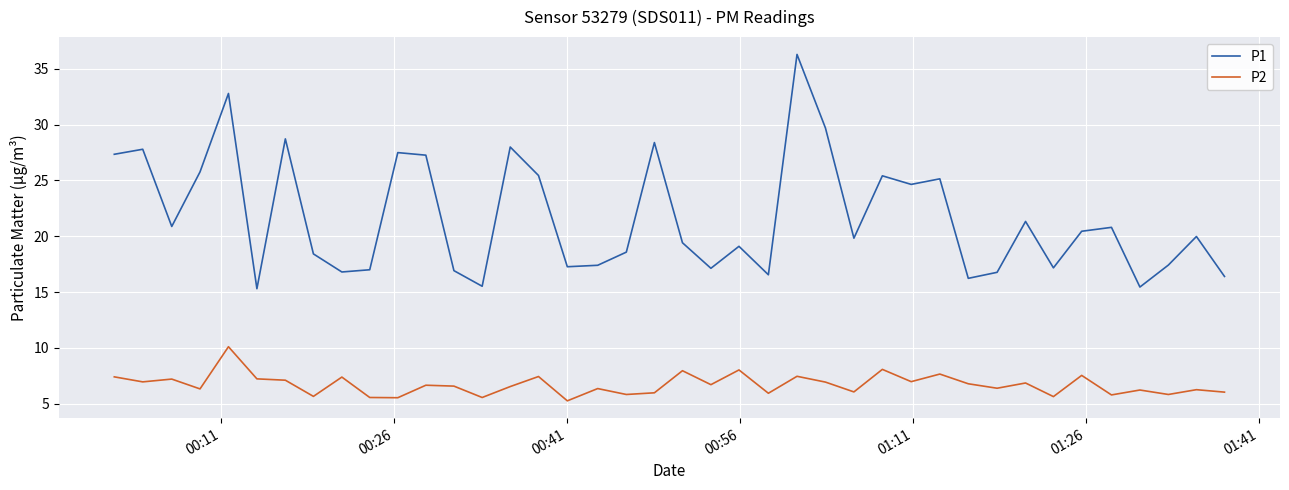

What is the maximum value shown in the chart?

36.3